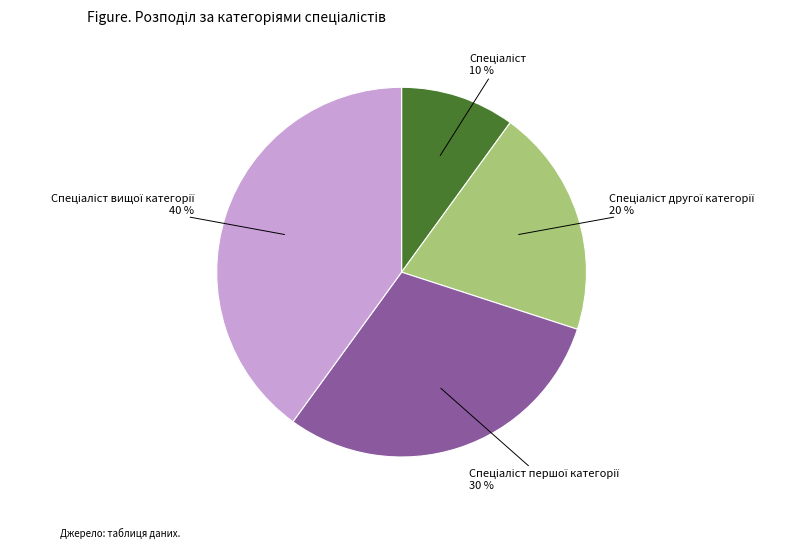

To the nearest percent, what is the difference between the largest and smallest slice percentages?

30%